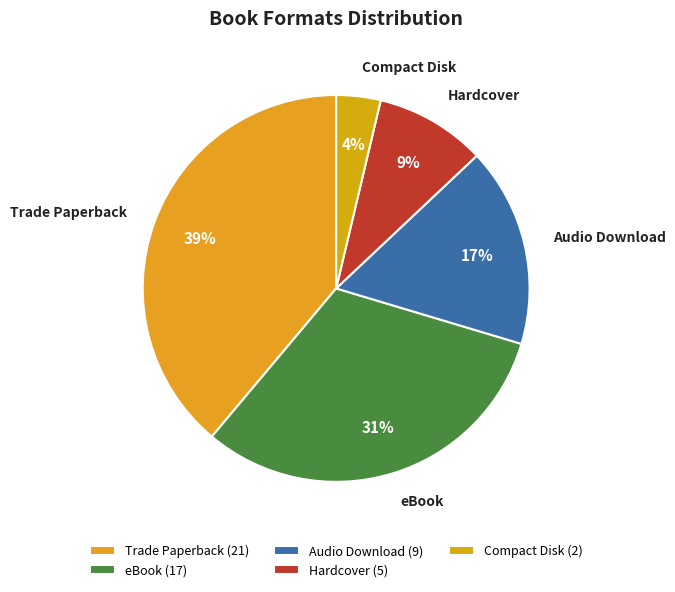

How many segments does this pie chart have?

5